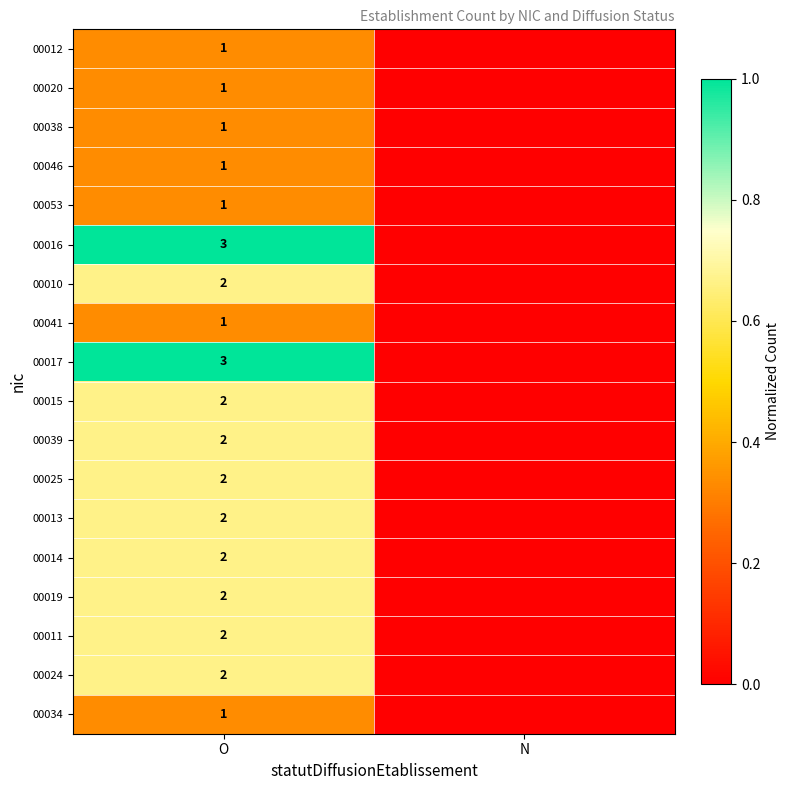

Between O and N, which is larger?

O